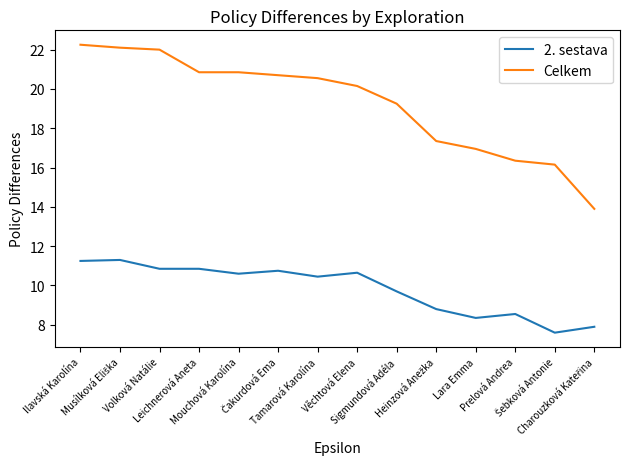

True or false: Celkem has a value of 16.3 at Prelová Andrea.

True